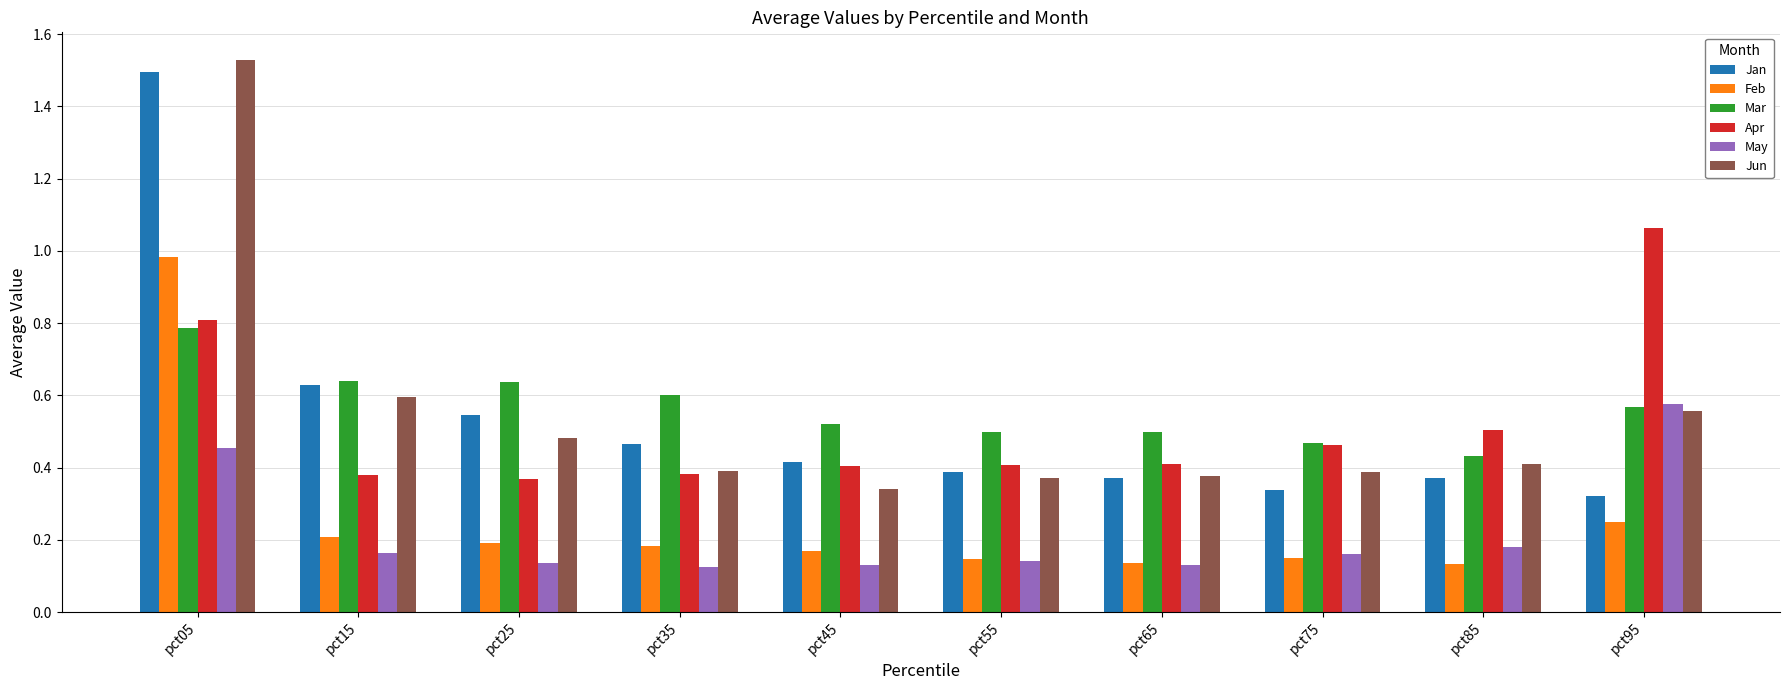

At which category does the chart reach its peak across all series?

pct05